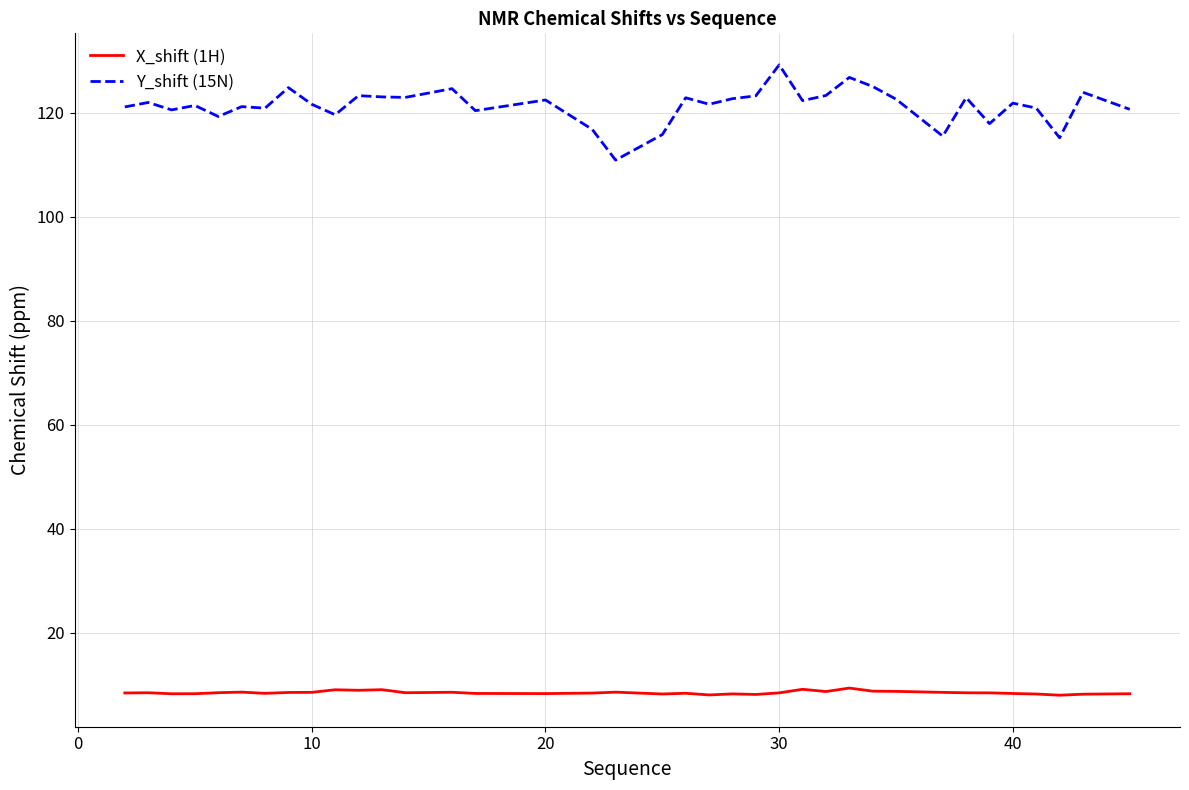

Which series has the largest range (max minus min)?

Y_shift (15N)